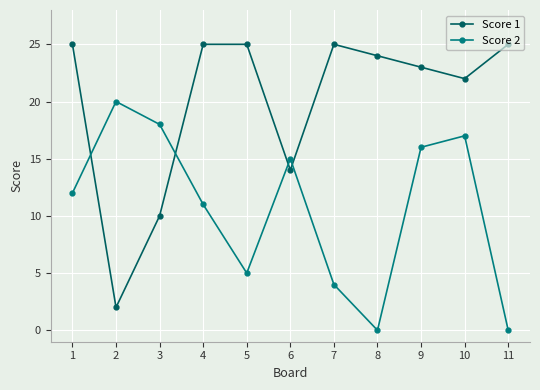

How many lines are shown in the chart?

2